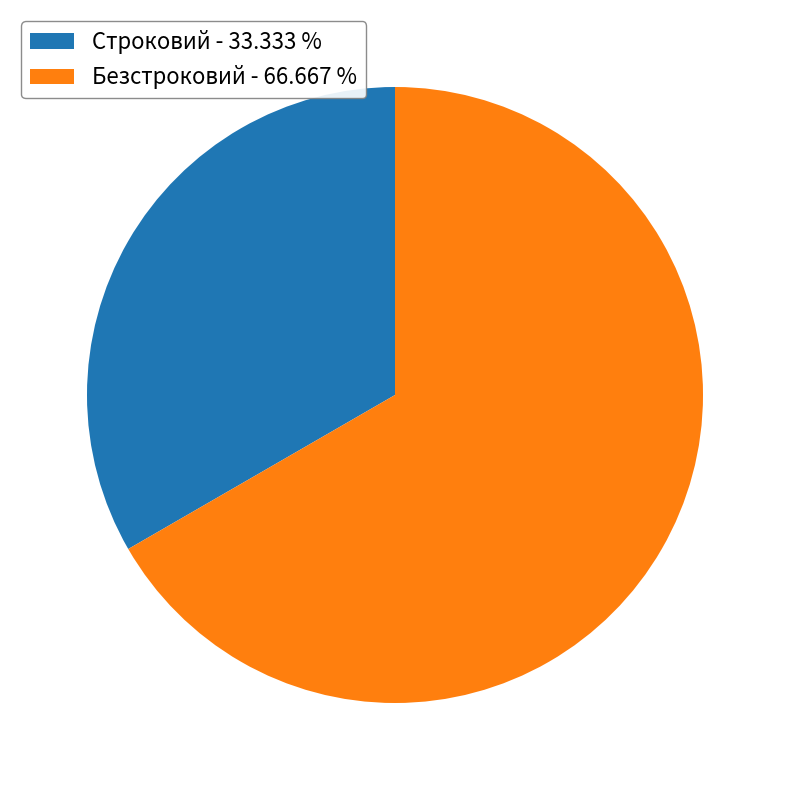

Between Безстроковий and Строковий, which is larger?

Безстроковий